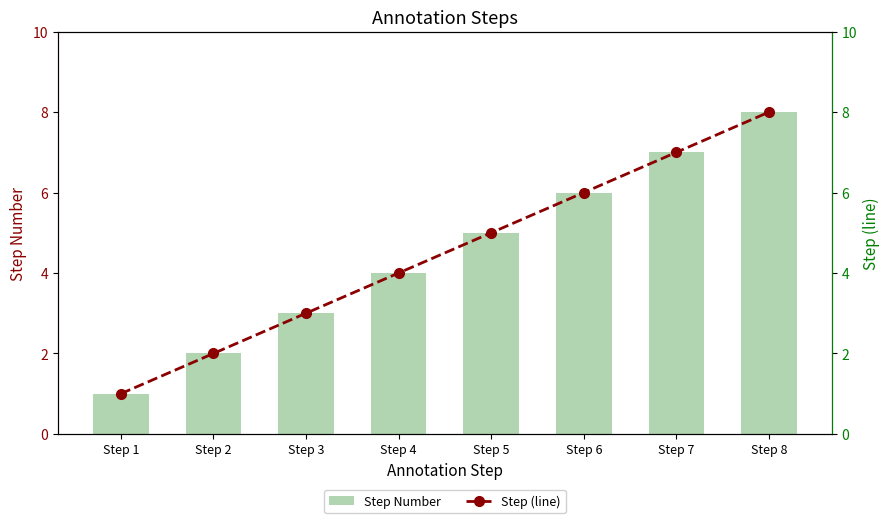

What is the difference between the Step Number values at Step 1 and Step 2?

1